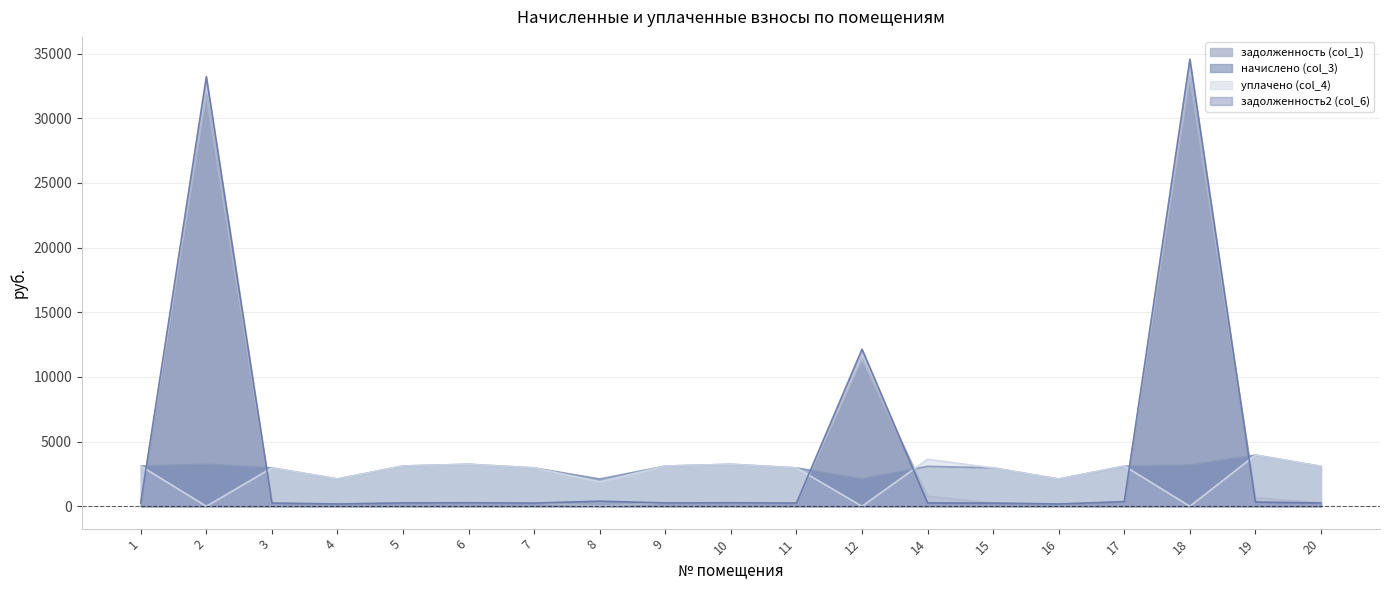

Which series has the largest total across all categories?

задолженность2 (col_6)